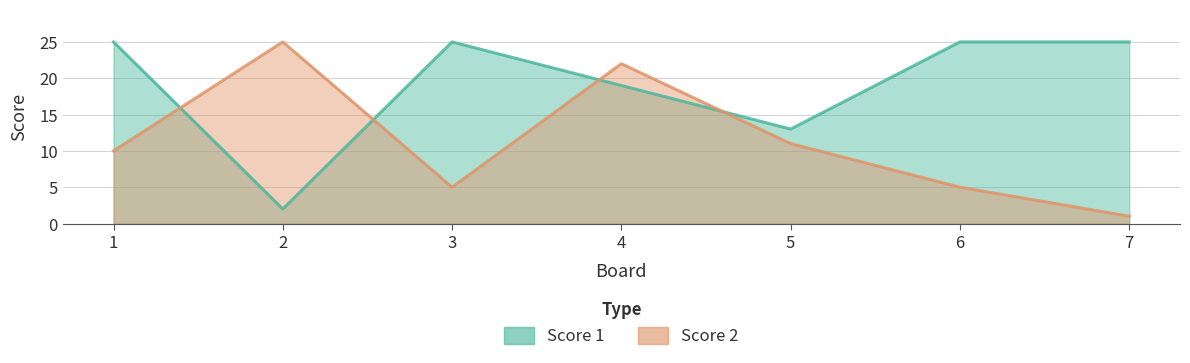

Reading left to right, extract all data points from this chart.

Score 1: 25	2	25	19	13	25	25
Score 2: 10	25	5	22	11	5	1